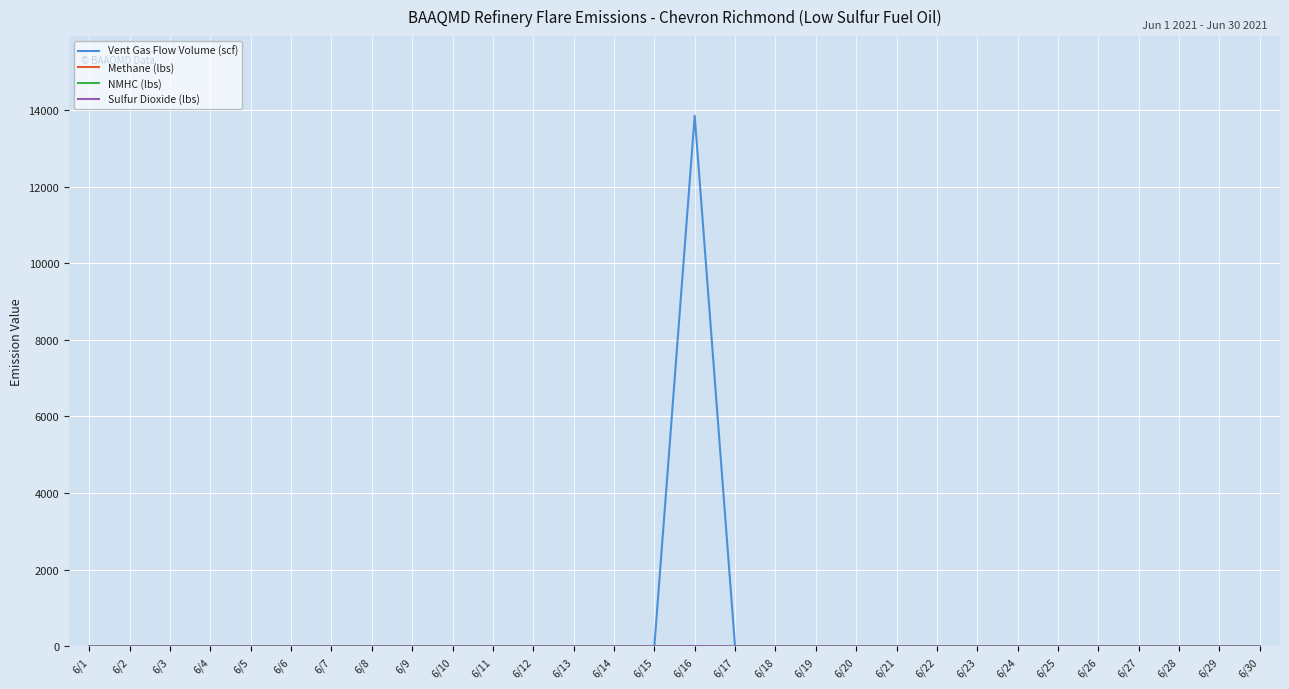

Which series has the largest range (max minus min)?

Vent Gas Flow Volume (scf)